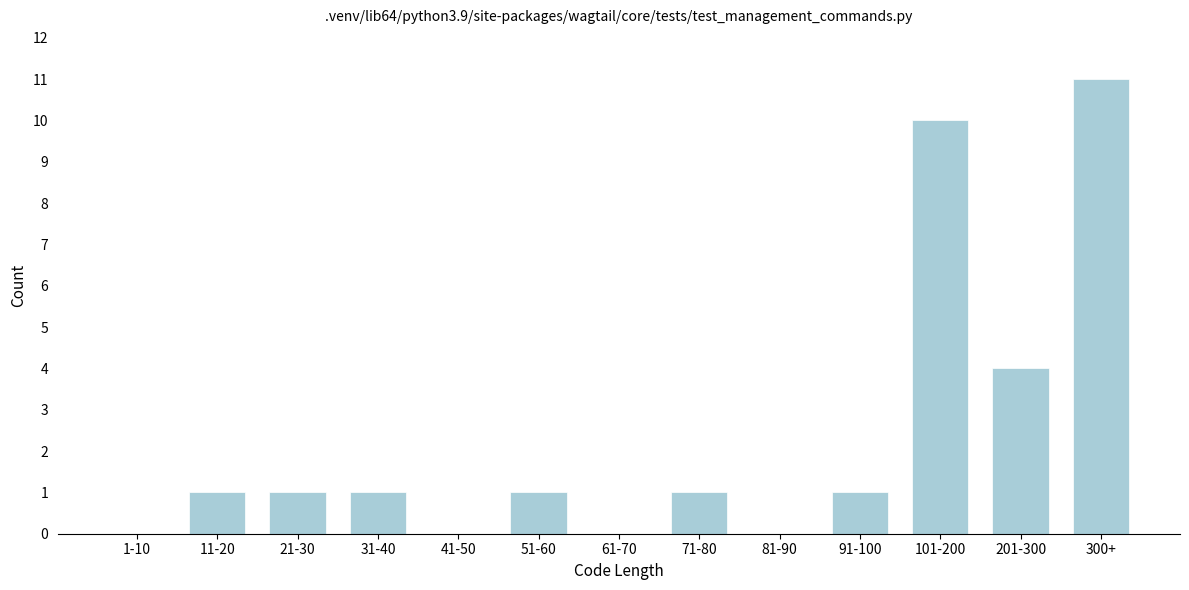

Reading left to right, what are all the values shown in this chart?

1-10=0	11-20=1	21-30=1	31-40=1	41-50=0	51-60=1	61-70=0	71-80=1	81-90=0	91-100=1	101-200=10	201-300=4	300+=11